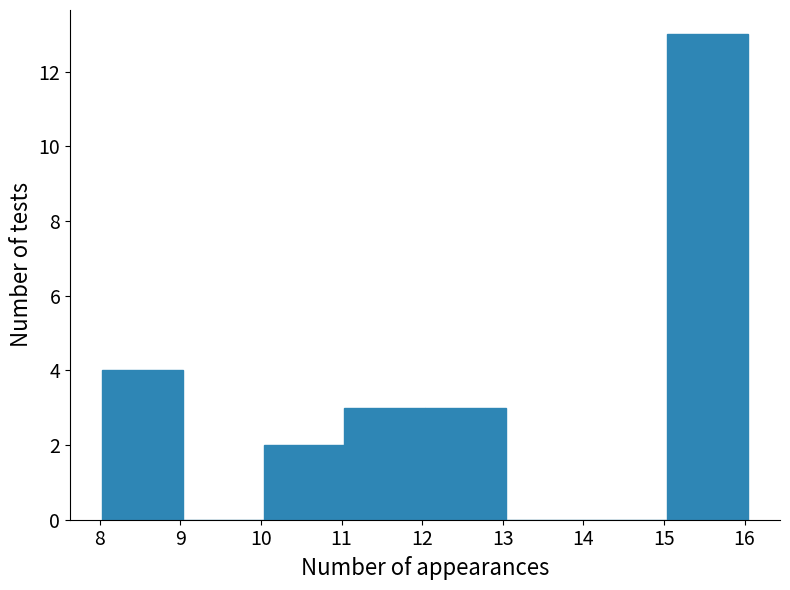

What is the height of the bar covering 11 to 12 on the x-axis? Neither the bar edges nor the heights are printed on the chart, so give them approximately, as read against the axes.

3